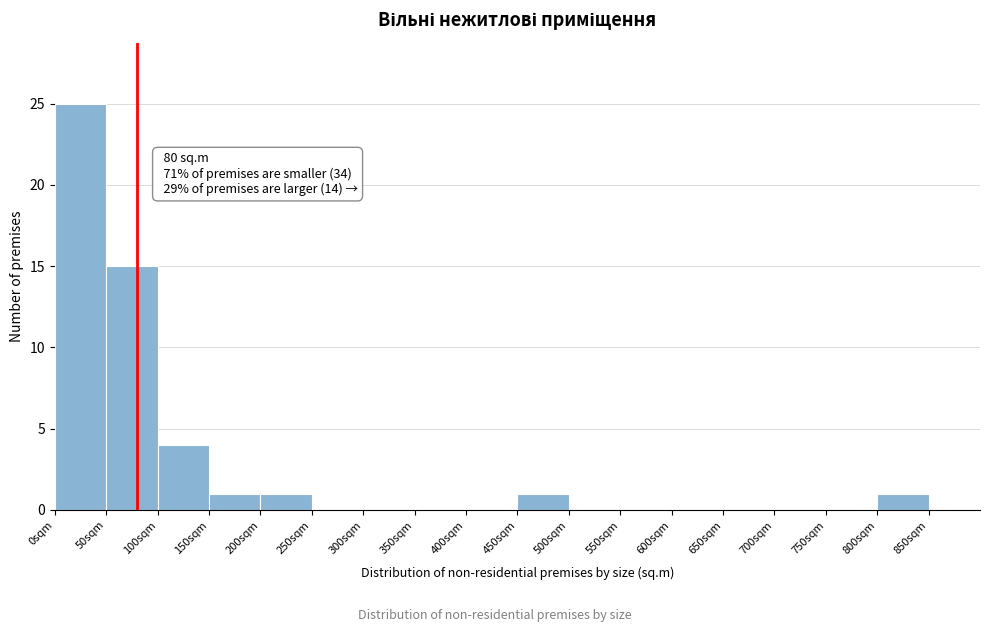

Over which range of the x-axis is the bar tallest?

0 to 50